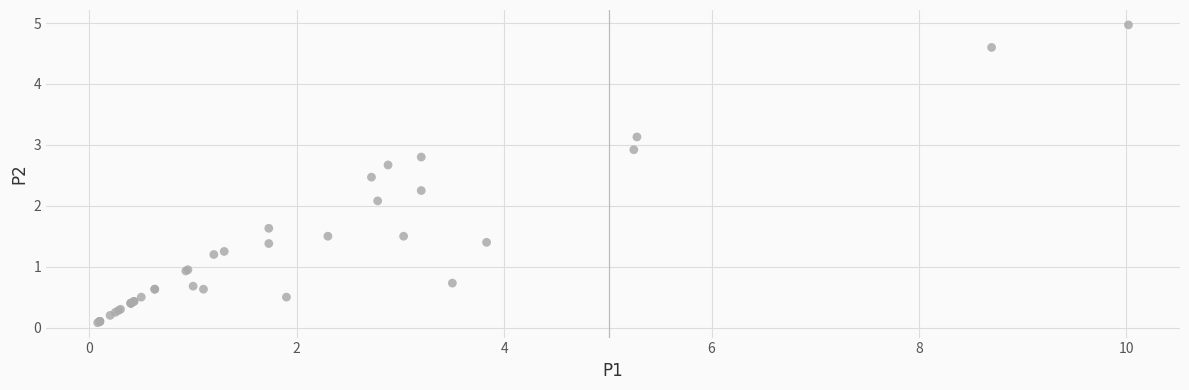

What Y value in the scatter plot is closest to 2?

2.1